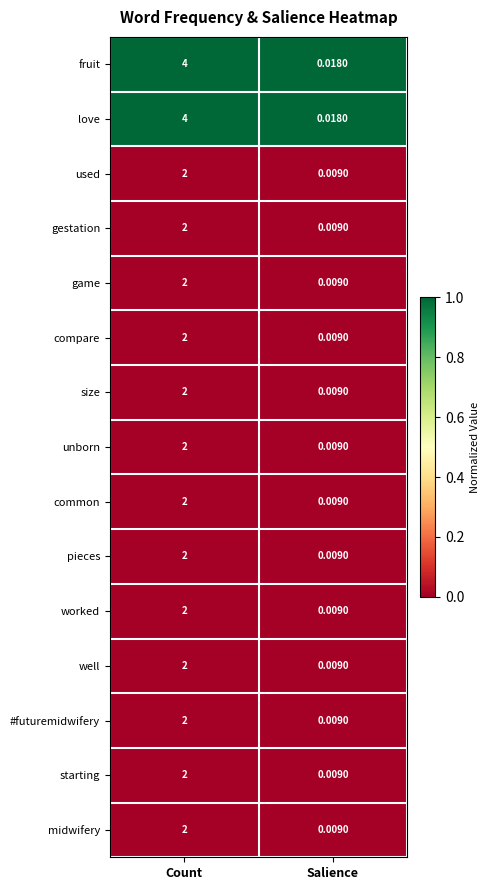

At which label does worked reach its peak?

Count